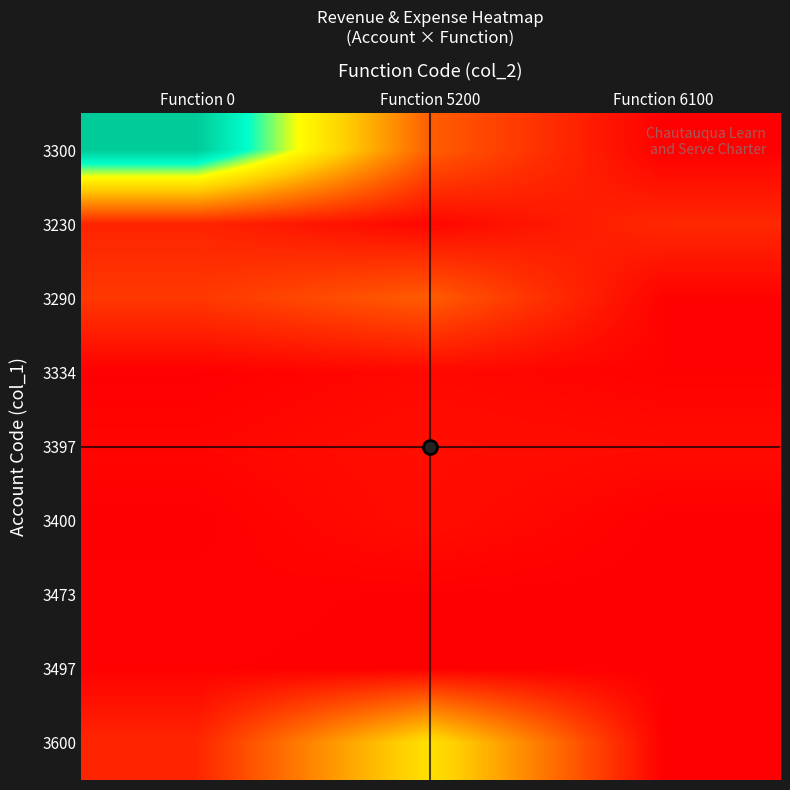

Reading right to left, extract all data points from this chart.

3300: Function 6100=0.0	Function 5200=130814.7	Function 0=567343.0
3230: Function 6100=56709.0	Function 5200=9772.0	Function 0=50499.1
3290: Function 6100=4338.4	Function 5200=128483.1	Function 0=78412.0
3334: Function 6100=4117.1	Function 5200=12336.3	Function 0=792.0
3397: Function 6100=15860.4	Function 5200=21477.2	Function 0=8528.0
3400: Function 6100=649.4	Function 5200=19455.5	Function 0=30.7
3473: Function 6100=69.7	Function 5200=1184.1	Function 0=4101.2
3497: Function 6100=0.0	Function 5200=443.8	Function 0=2507.5
3600: Function 6100=0.0	Function 5200=323966.8	Function 0=53143.3